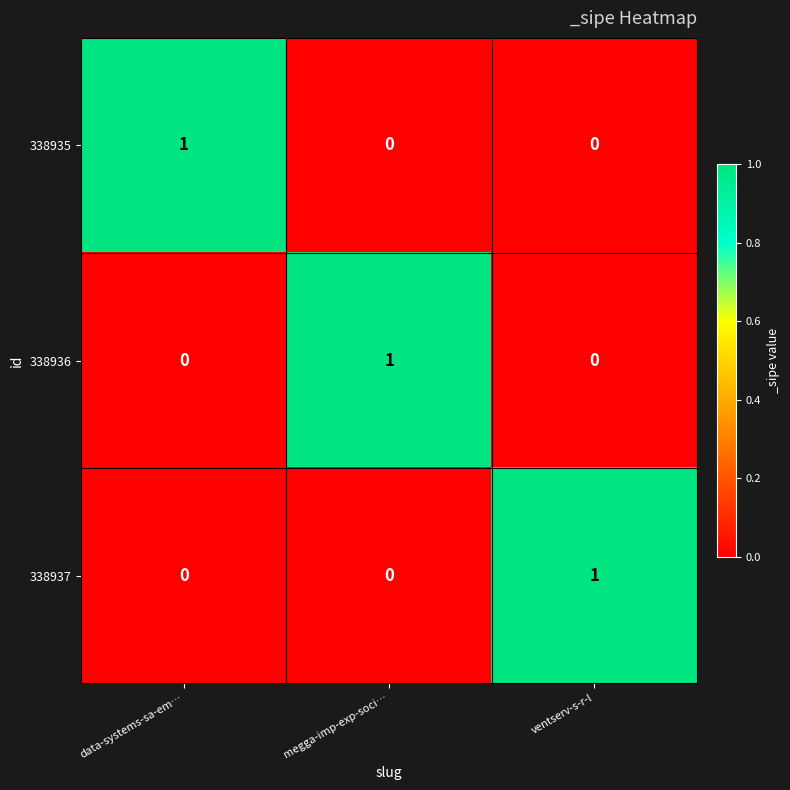

True or false: 338936 has a value of 1 at ventserv-s-r-l.

False